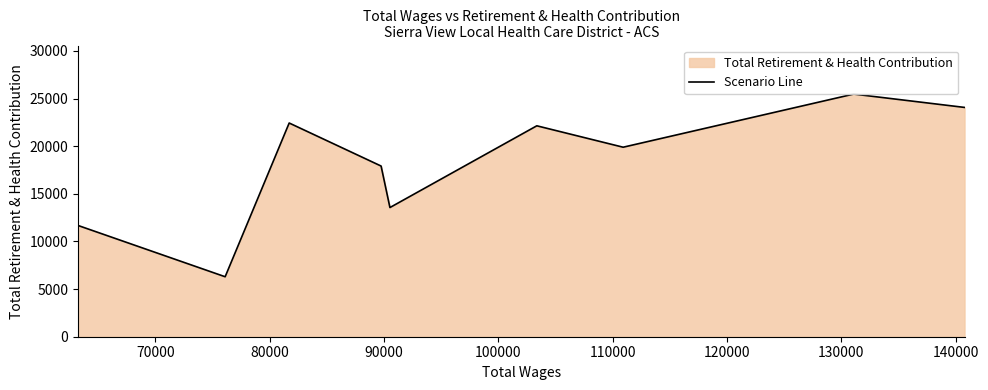

What is the value of the 2nd point from the left?

6297